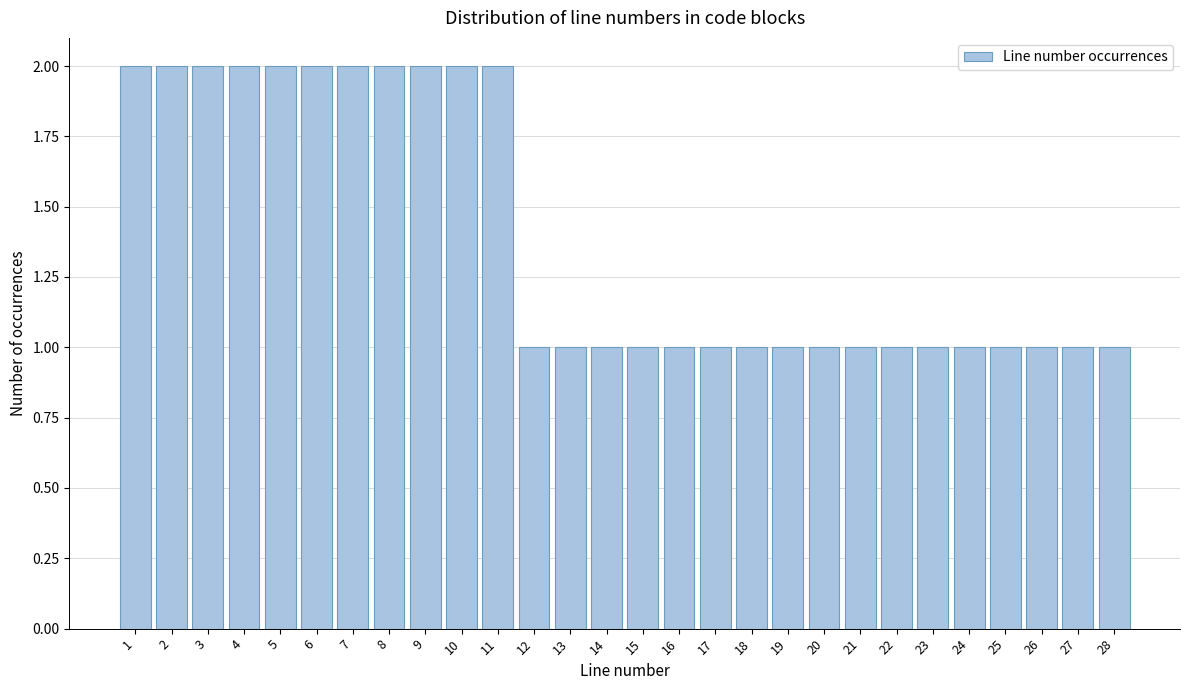

Reading left to right, list all the values displayed in this chart.

2	2	2	2	2	2	2	2	2	2	2	1	1	1	1	1	1	1	1	1	1	1	1	1	1	1	1	1